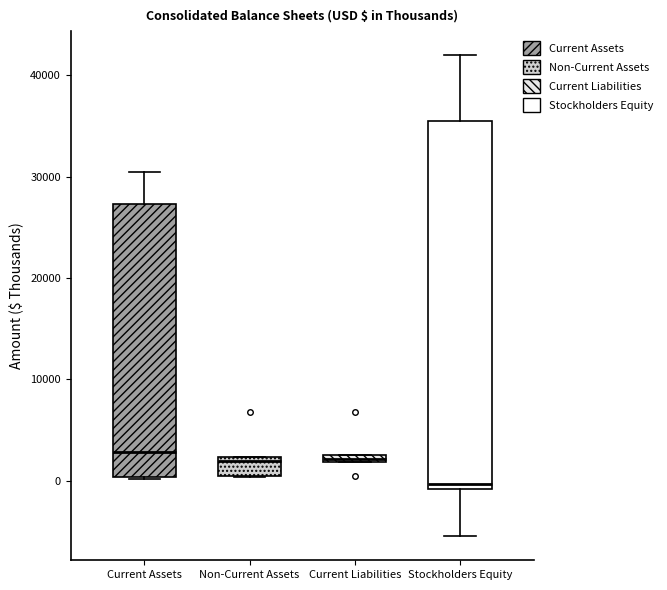

Where is the upper edge of the box for Non-Current Assets on the y-axis? The values are not printed on the chart, so give them approximately, as read against the axis.

2000